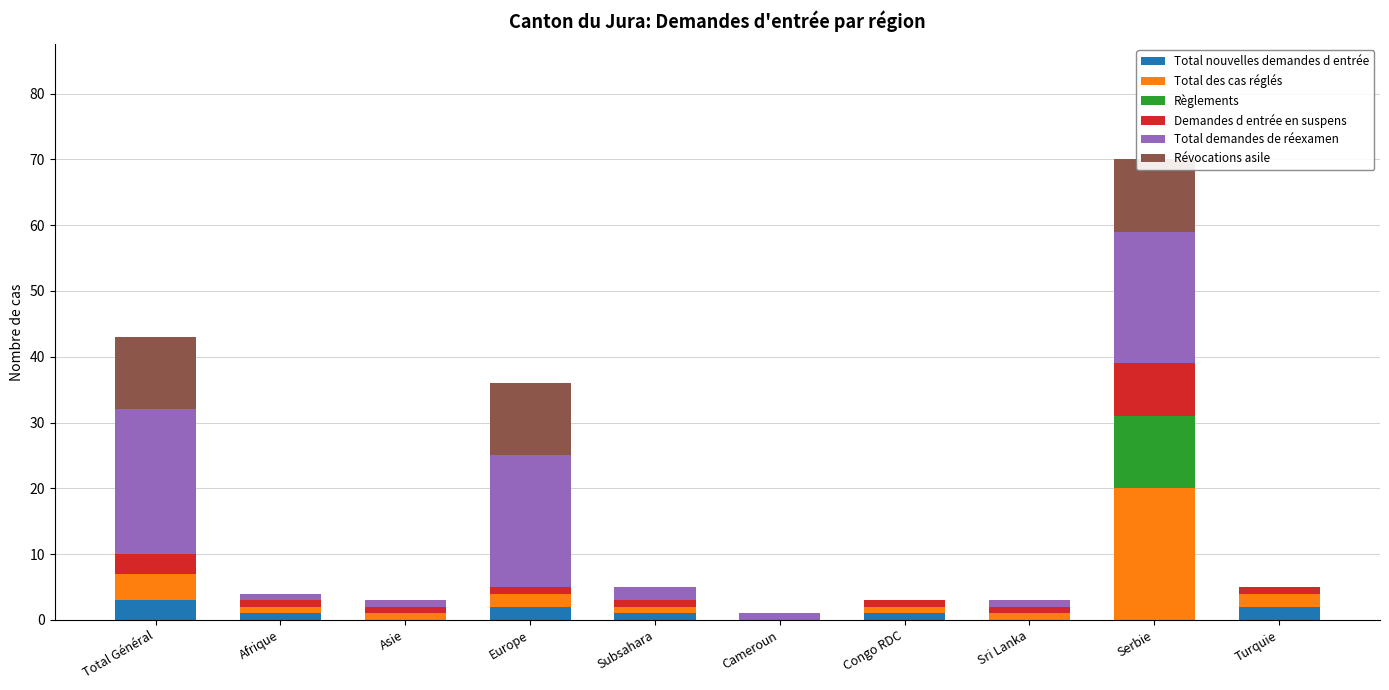

At which label does Règlements reach its peak?

Serbie